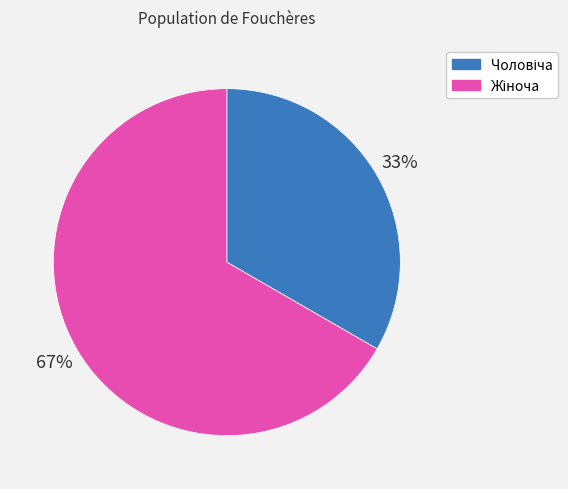

To the nearest percent, what is the average slice percentage?

50%